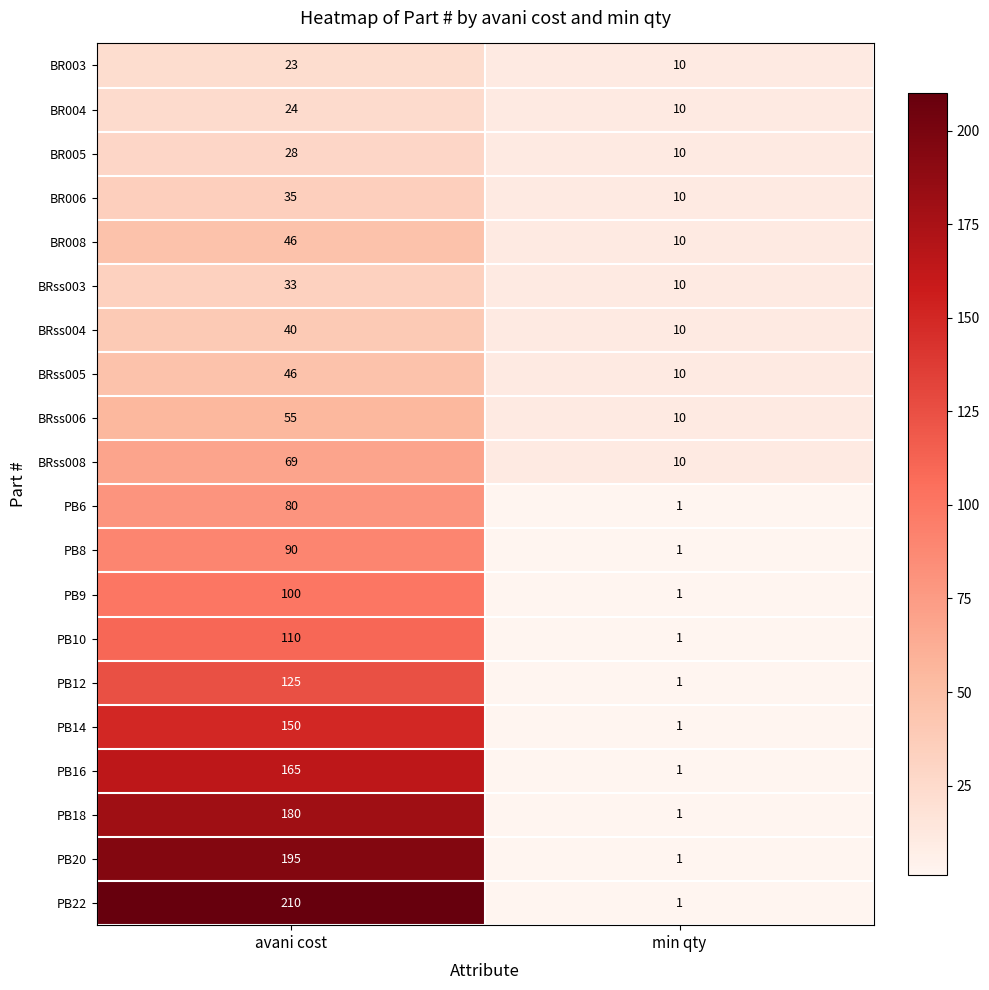

Is it true that PB16 equals 165 at avani cost?

True